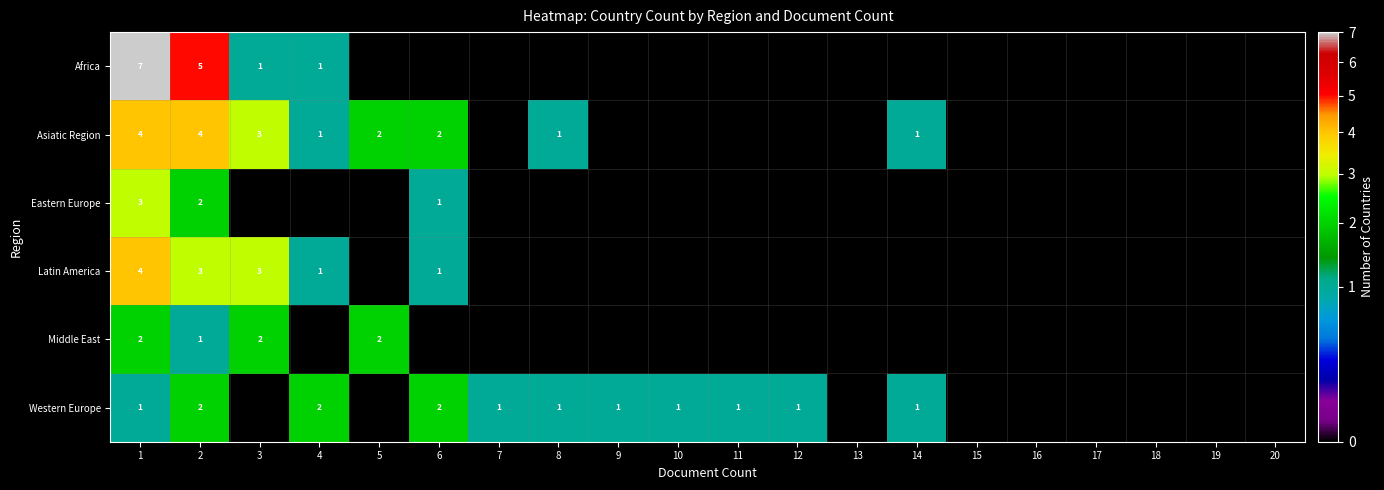

What is the total value across all series at 2?

17